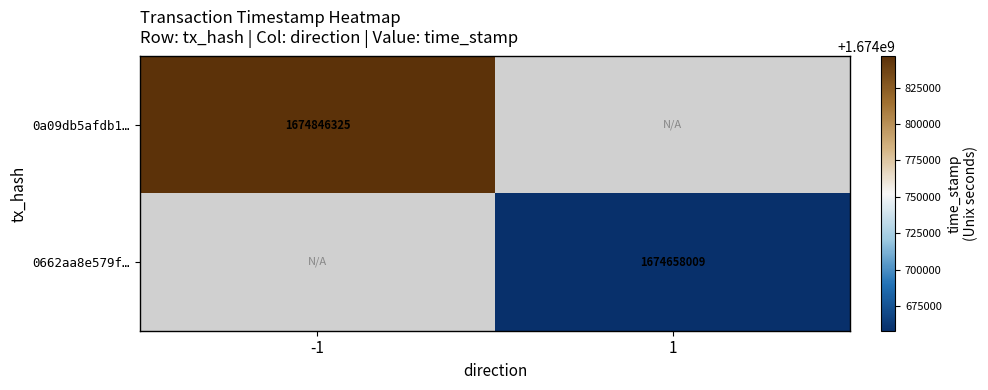

The value of 0a09db5afdb1… at -1 is 949689163. True or false?

False